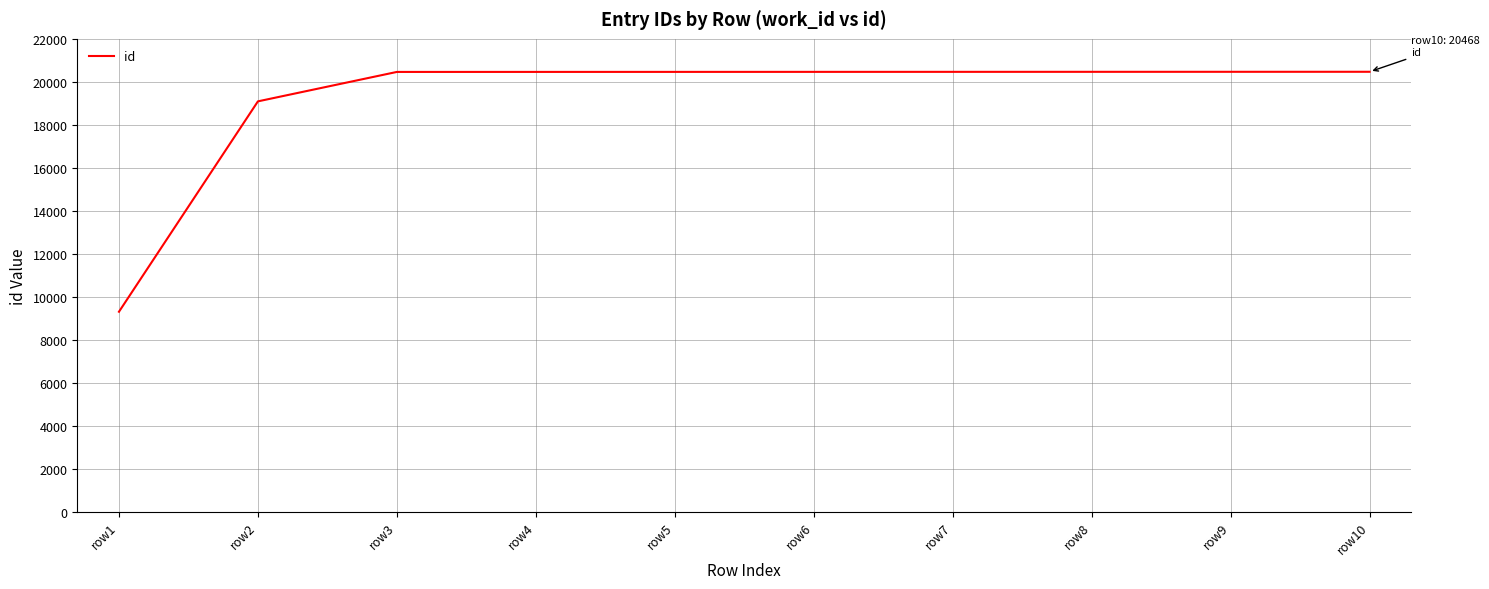

At which label is the value closest to 14887?

row2